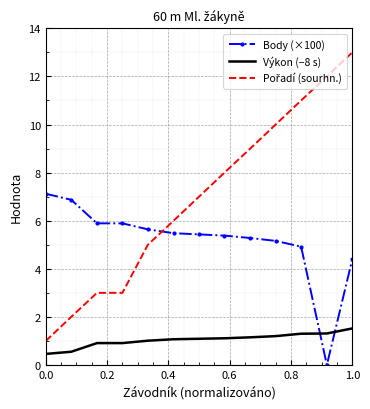

True or false: Body (×100) has more than 2 interior local peaks.

False